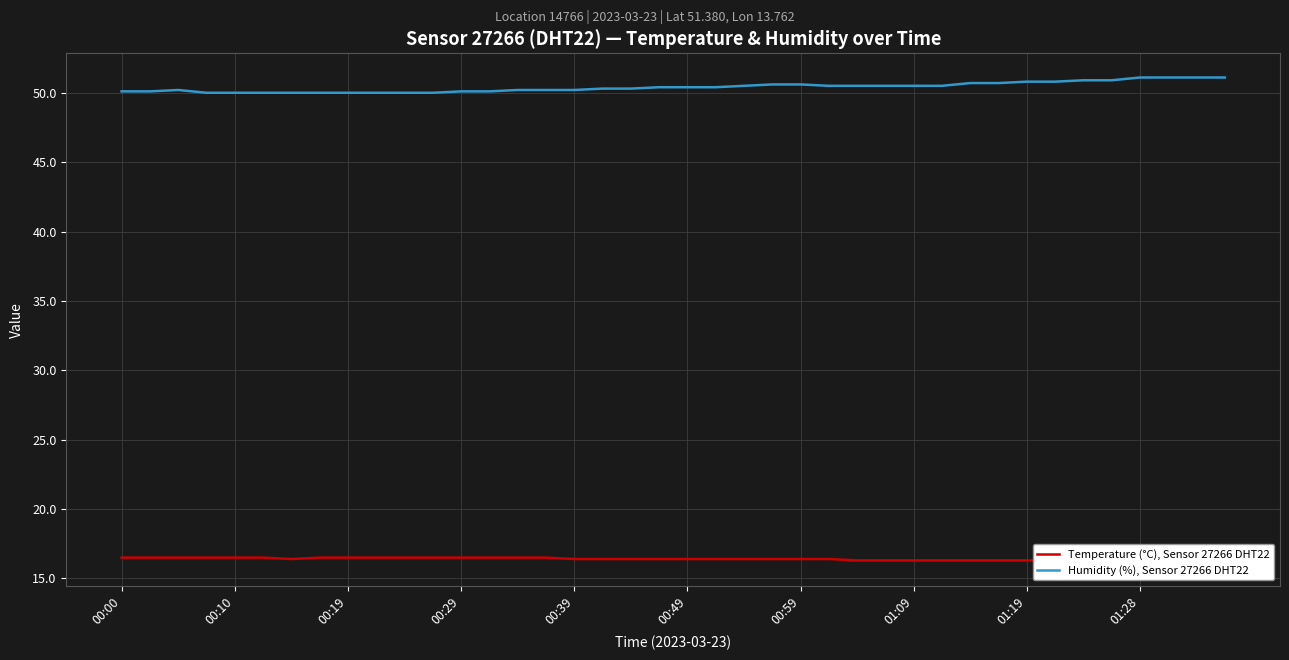

Count the number of data series in this chart.

2